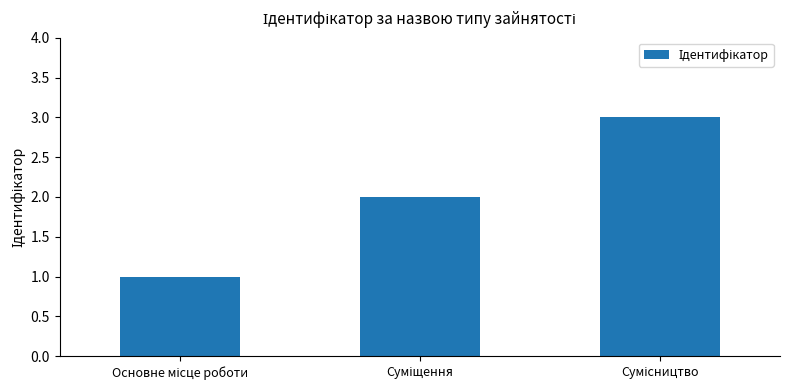

What is the greatest value displayed?

3